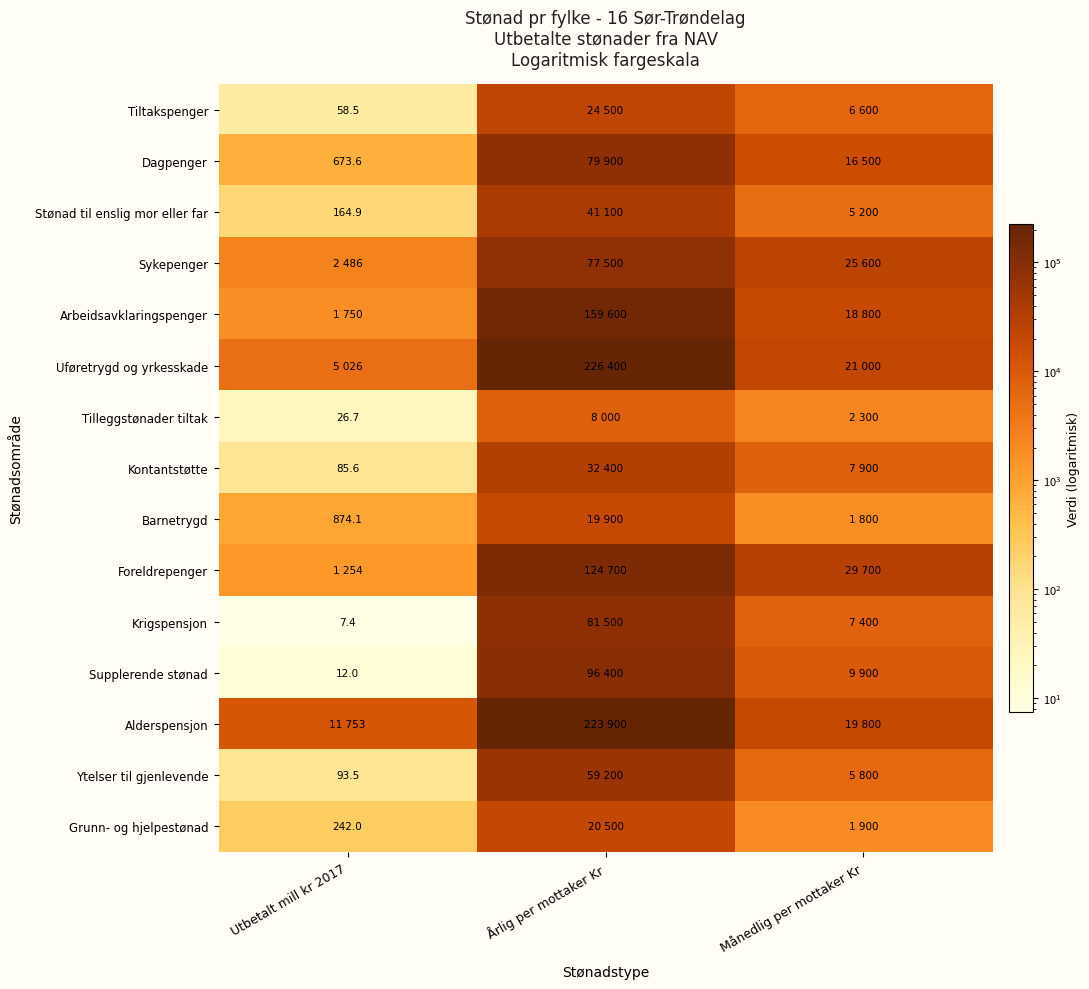

How many distinct data groups are displayed?

15